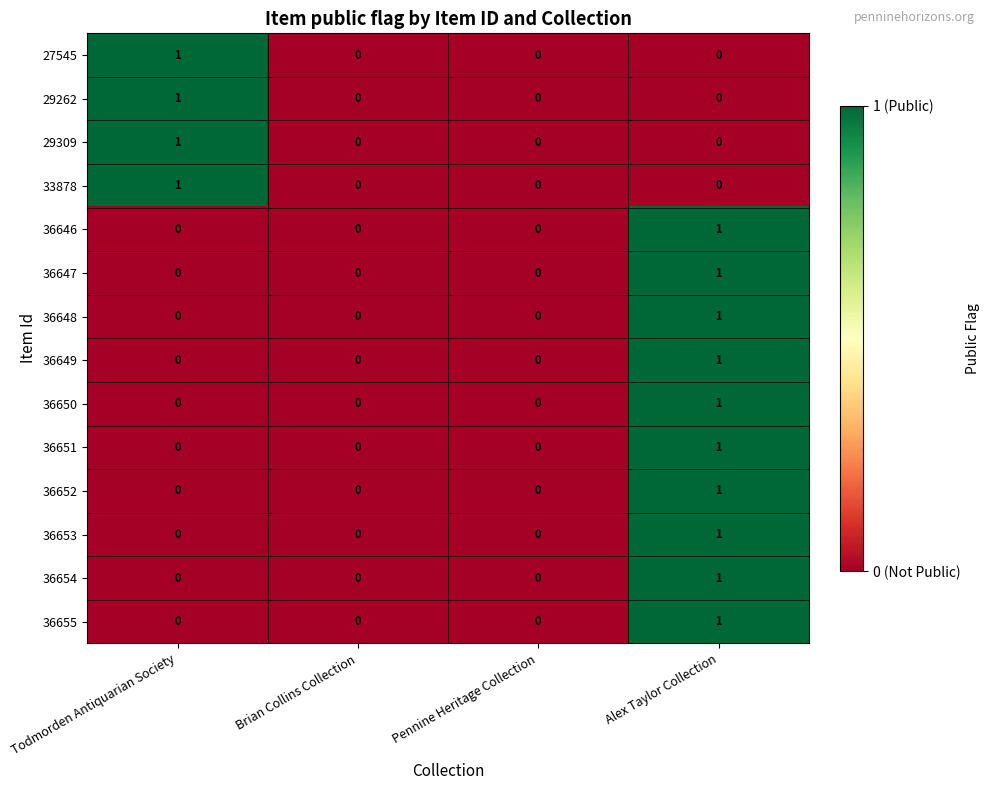

At which category is the sum across all series the highest?

Alex Taylor Collection